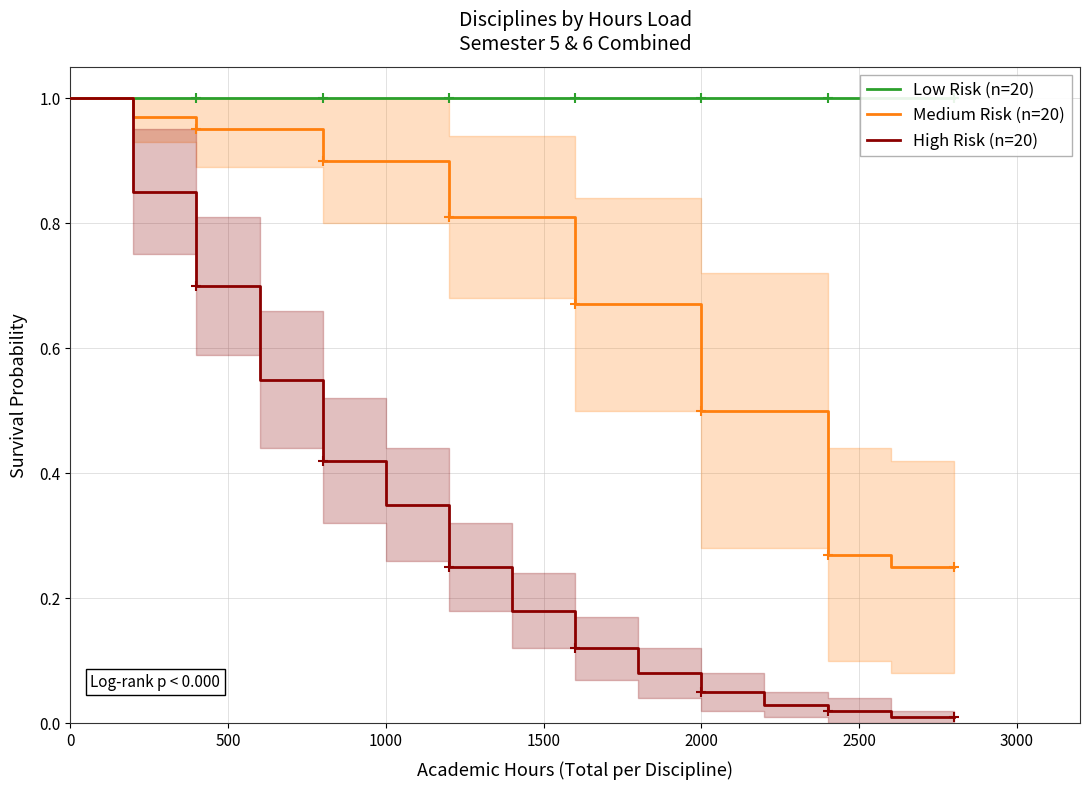

Is it true that Medium Risk (n=20) equals 0.4 at 9?

False